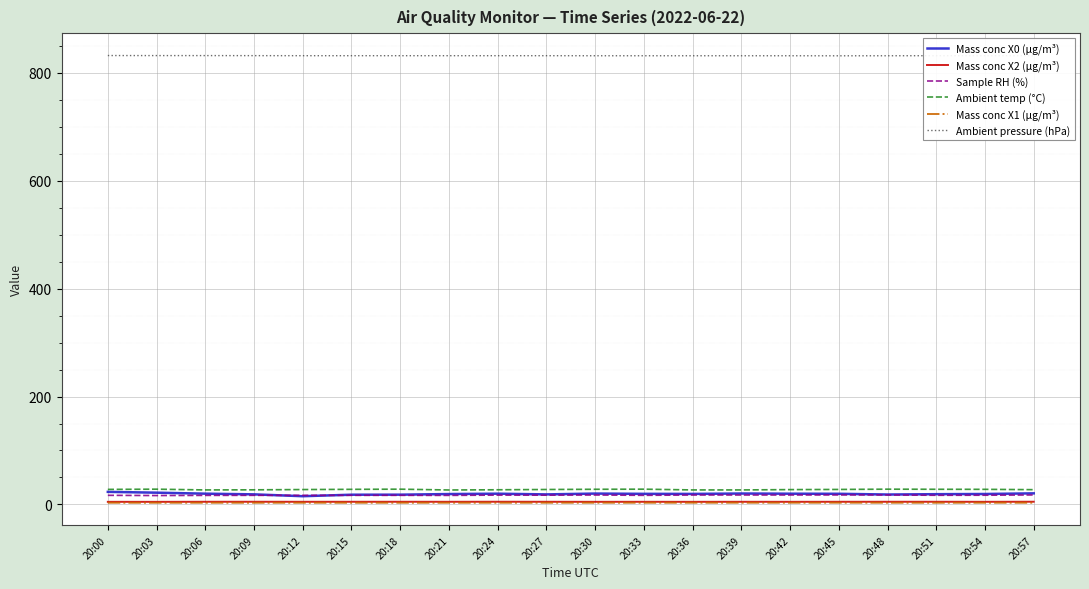

What is the average value of the Sample RH (%) series?

17.1